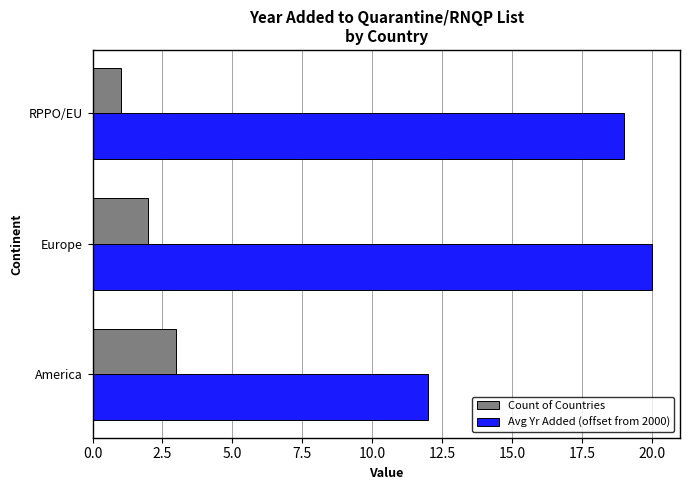

Which category has the highest value in the Avg Yr Added (offset from 2000) series?

Europe